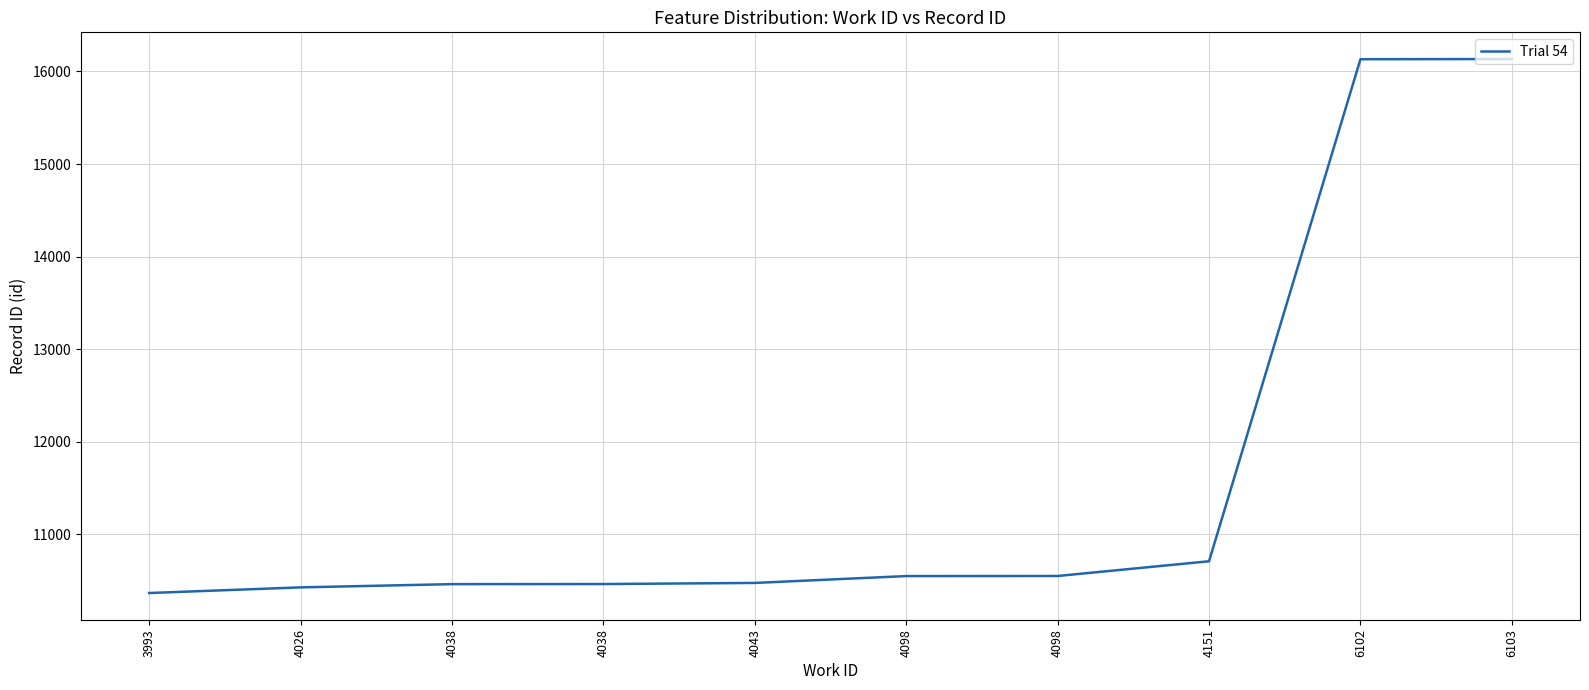

Does the chart display data point markers on the line(s)?

No